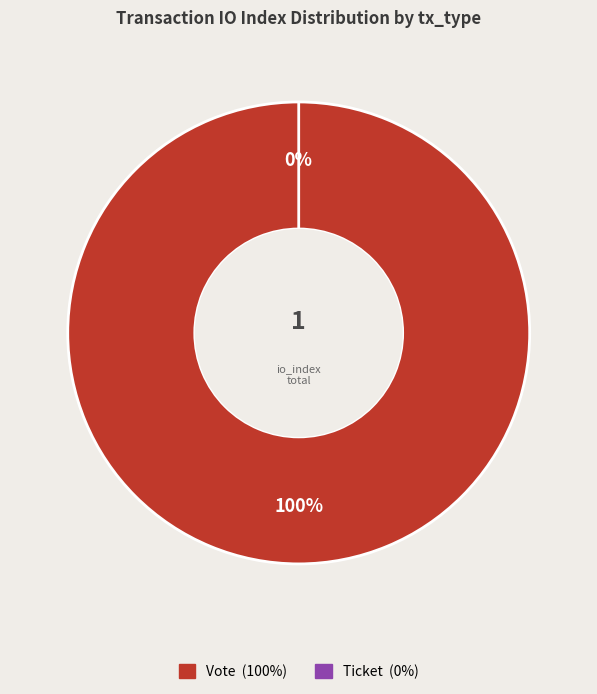

To the nearest percent, what is the average slice percentage?

50%